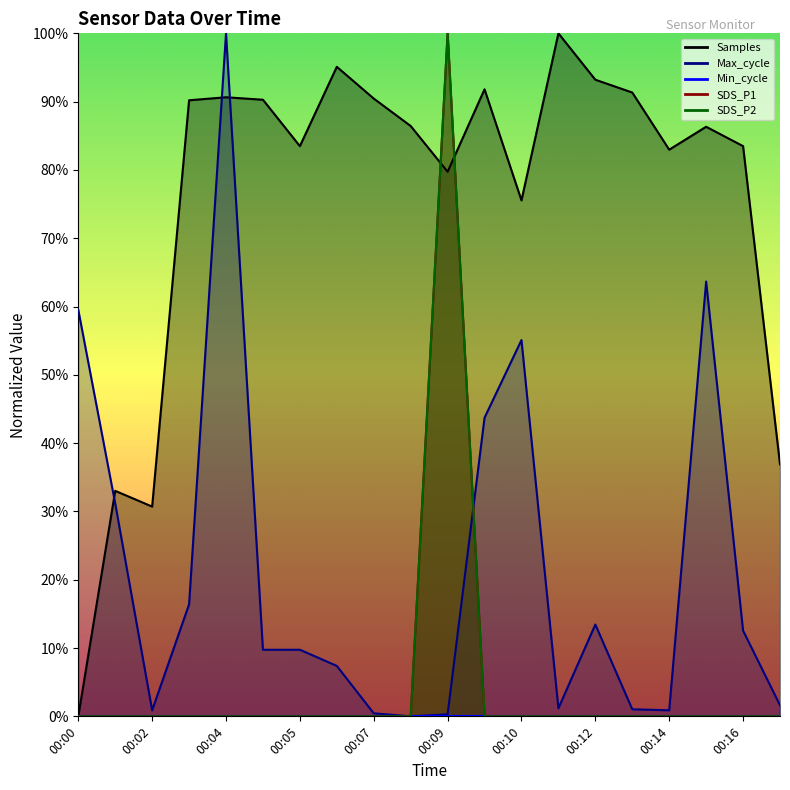

At which label does SDS_P1 reach its peak?

00:09